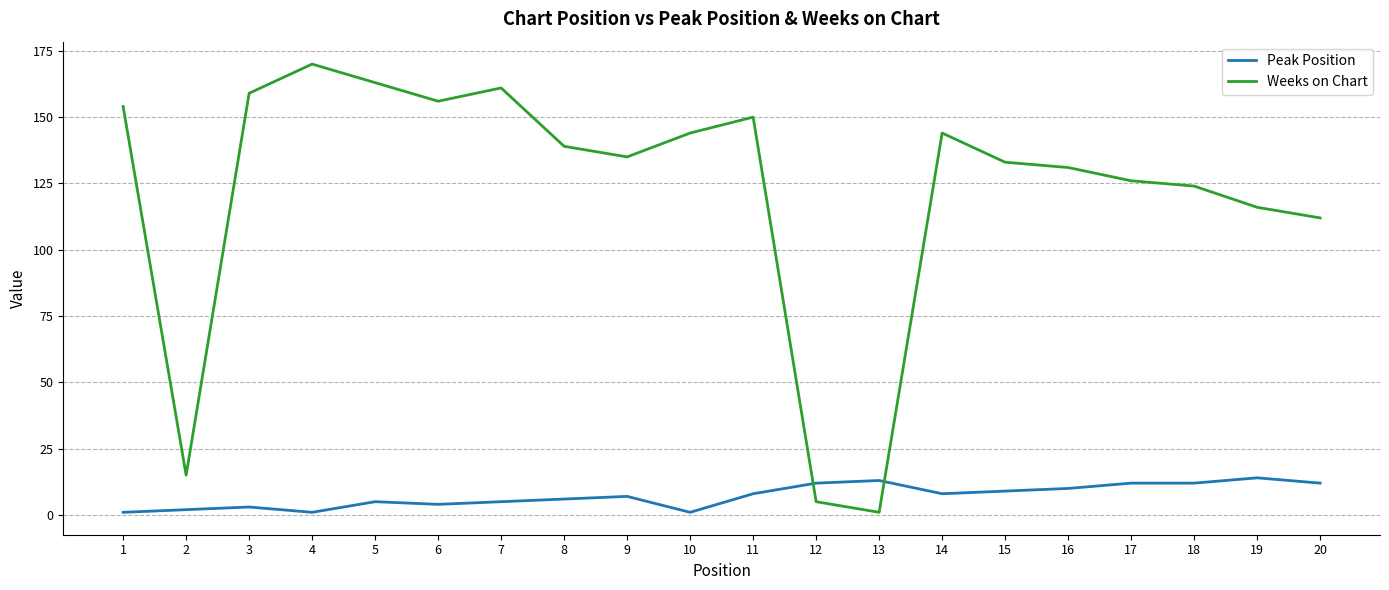

The Weeks on Chart series shows 67 at 10. True or false?

False